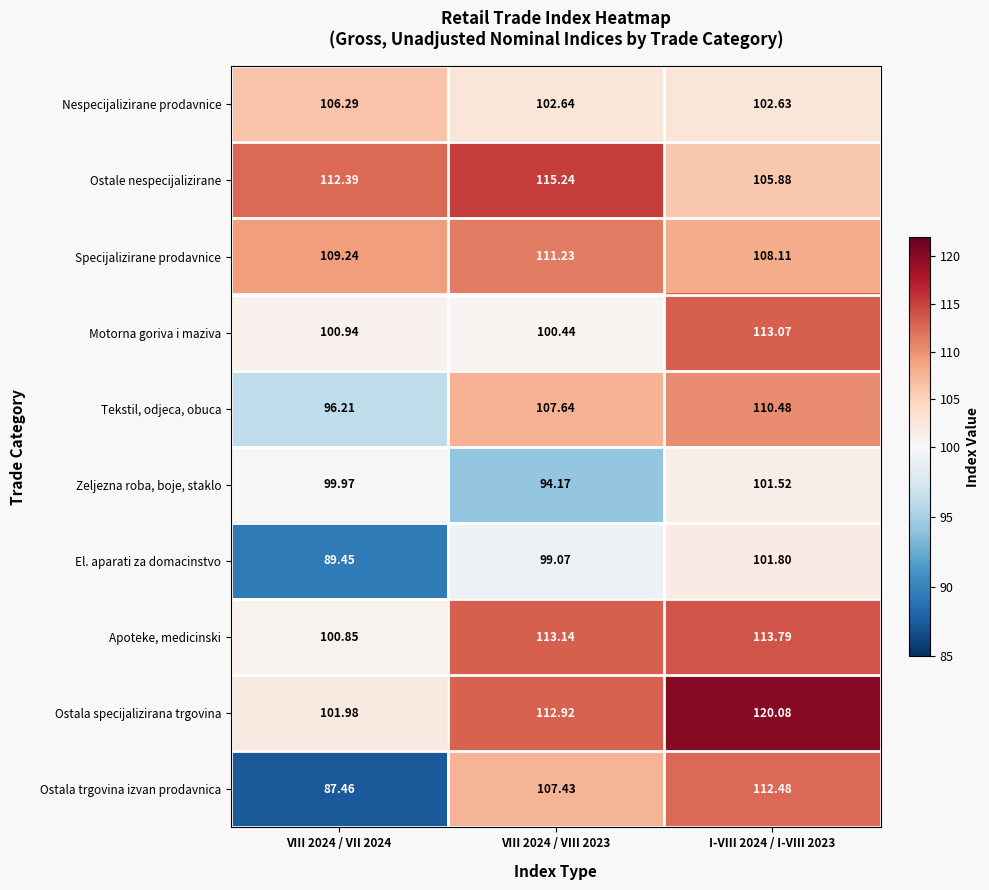

Which series has the widest spread of values?

Ostala trgovina izvan prodavnica